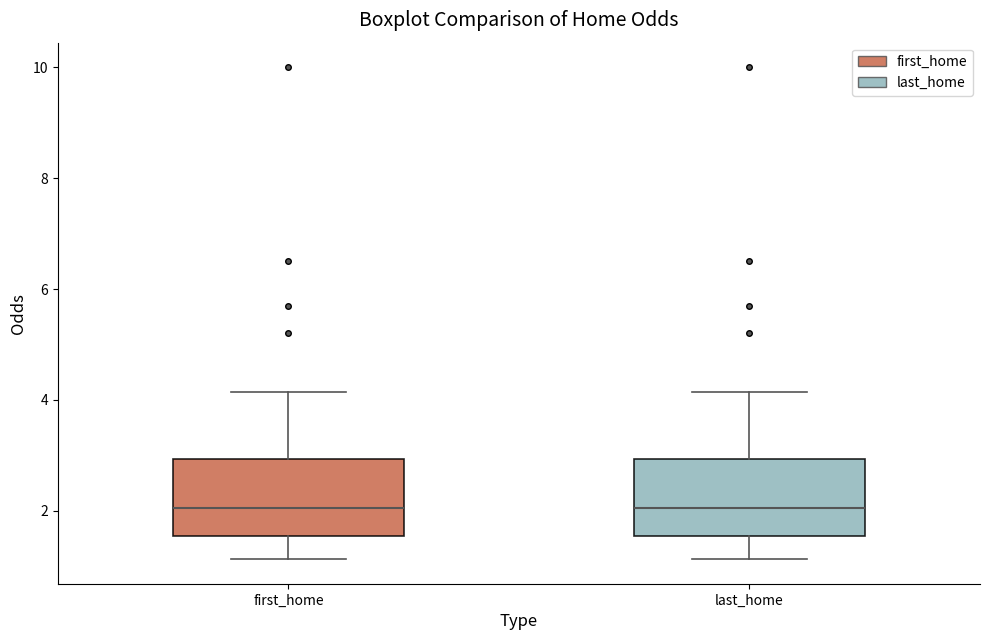

Reading left to right, transcribe this box plot: for each box, give where its median line is, the range the box spans, and where its two whiskers end, as read against the y-axis. The values are not printed on the chart, so give them approximately, as read against the axis.

first_home: median 2.0, box 1.6 to 3.0, whiskers 1.2 to 4.2
last_home: median 2.0, box 1.6 to 3.0, whiskers 1.2 to 4.2